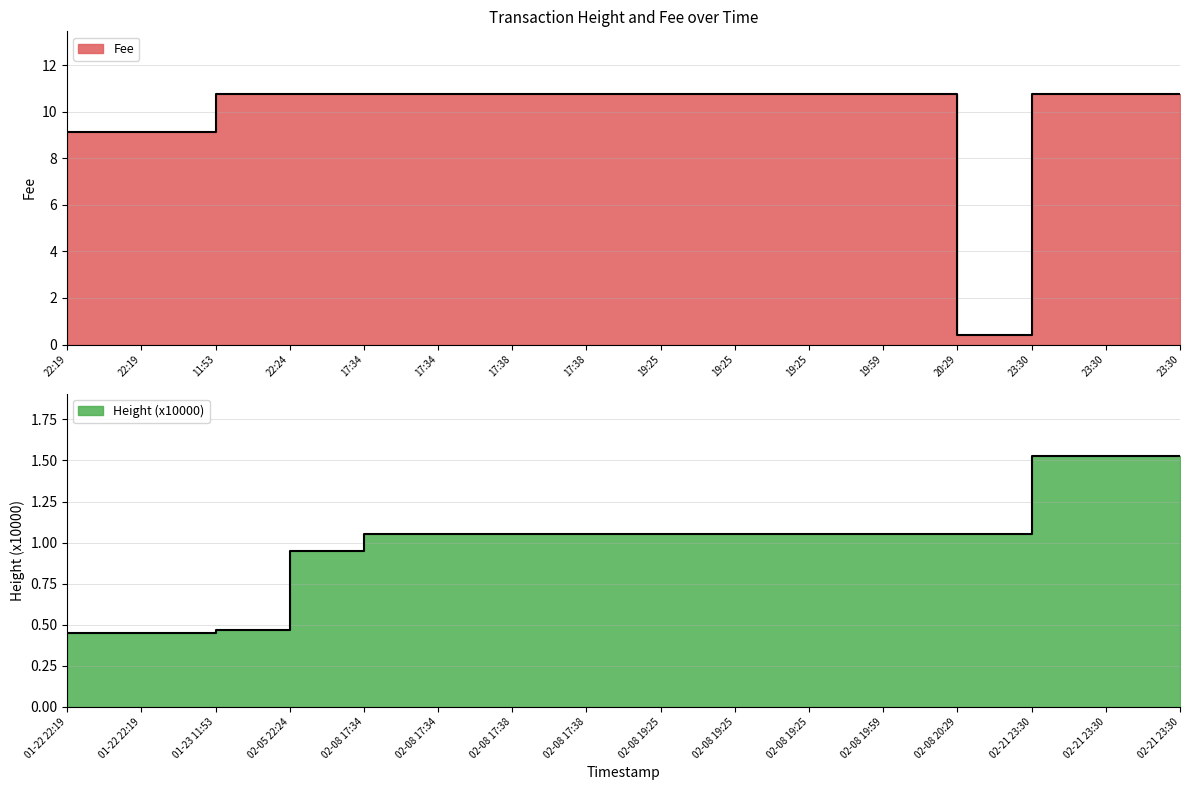

Between which two adjacent categories do Fee and Height first intersect?

2019-02-08 19:59 and 2019-02-08 20:29